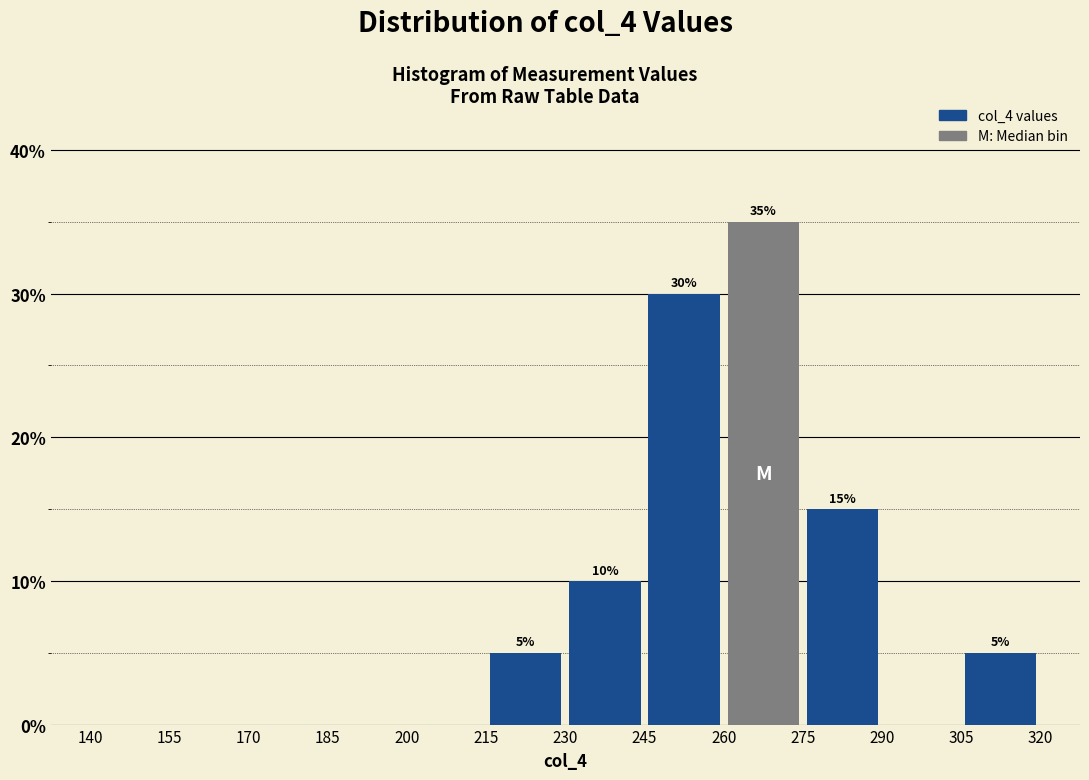

Which range on the x-axis has the tallest bar?

260 to 275